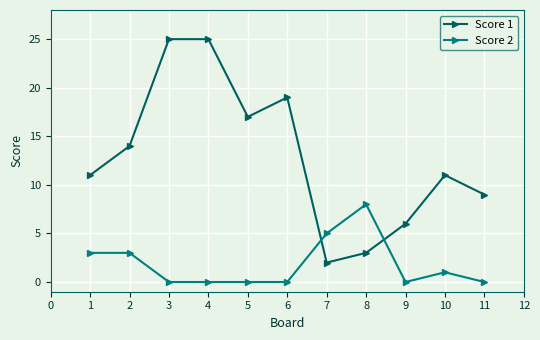

How many lines are shown in the chart?

2